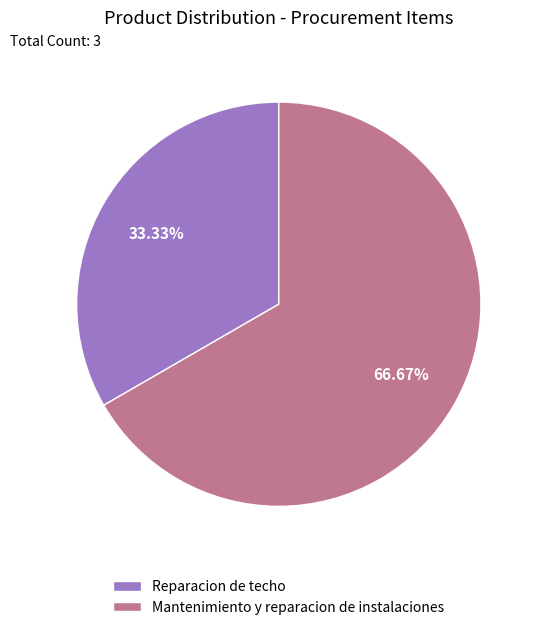

To the nearest percent, what percentage of the pie is Reparacion de techo?

33%